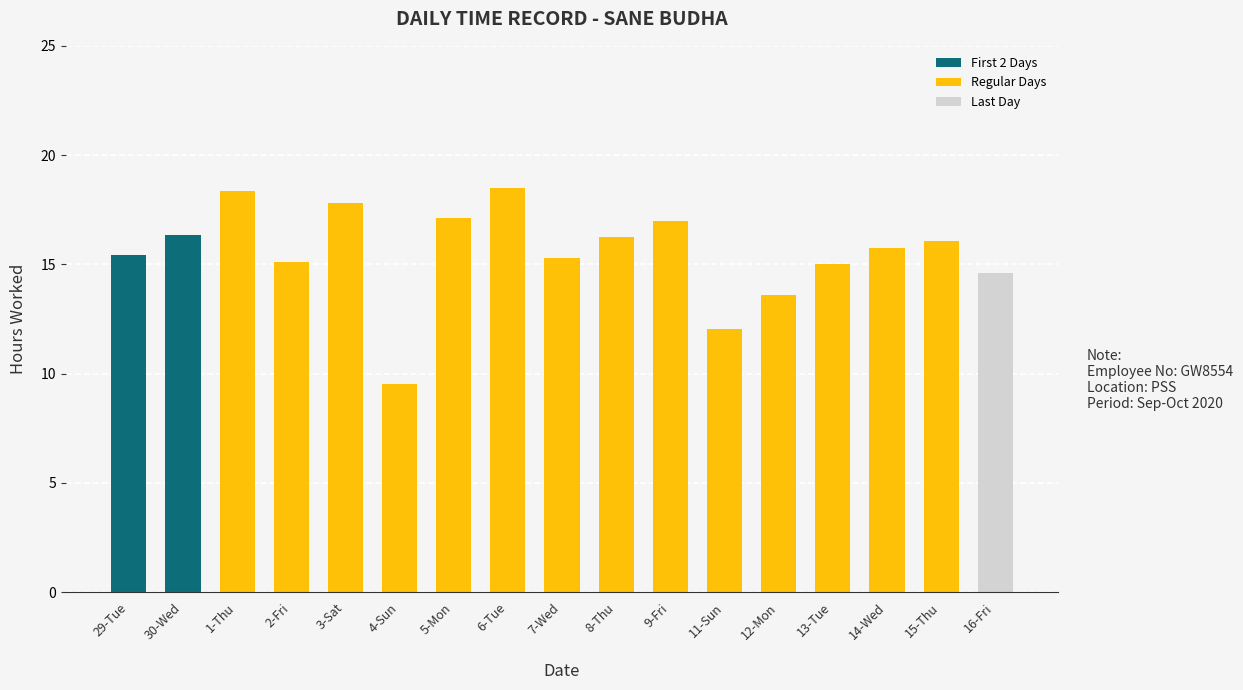

The value at 5-Mon is 17.1. True or false?

True